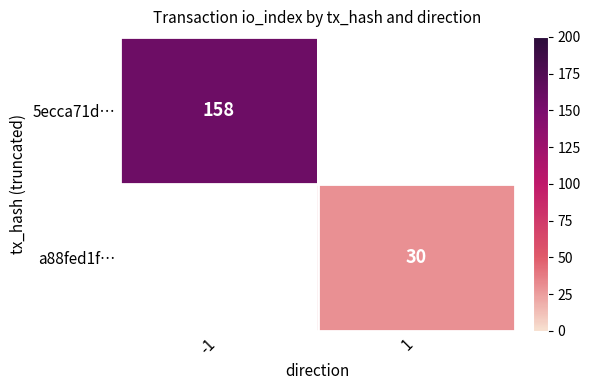

Is it true that a88fed1f… equals 30 at 1?

True